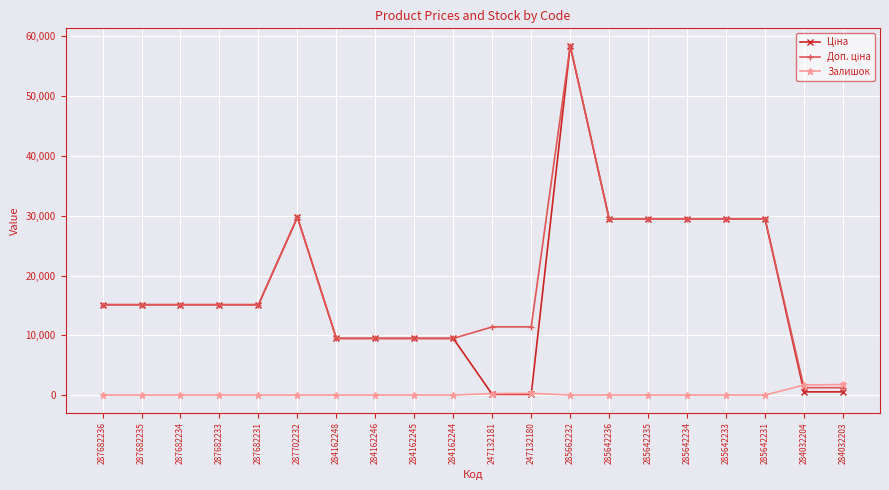

What is the greatest value displayed?

58426.5